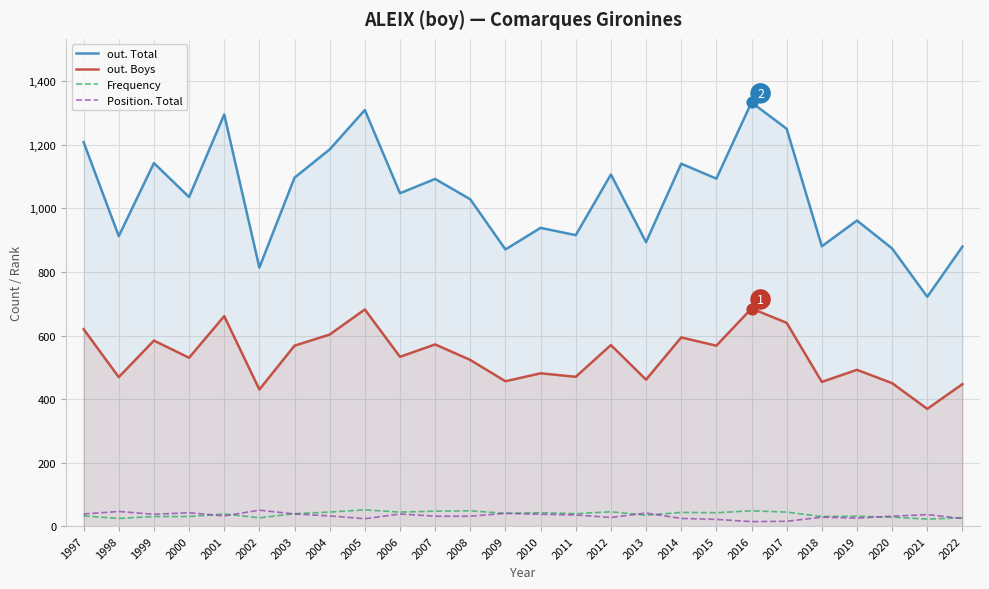

What is the total value across all series at 2014?

1802